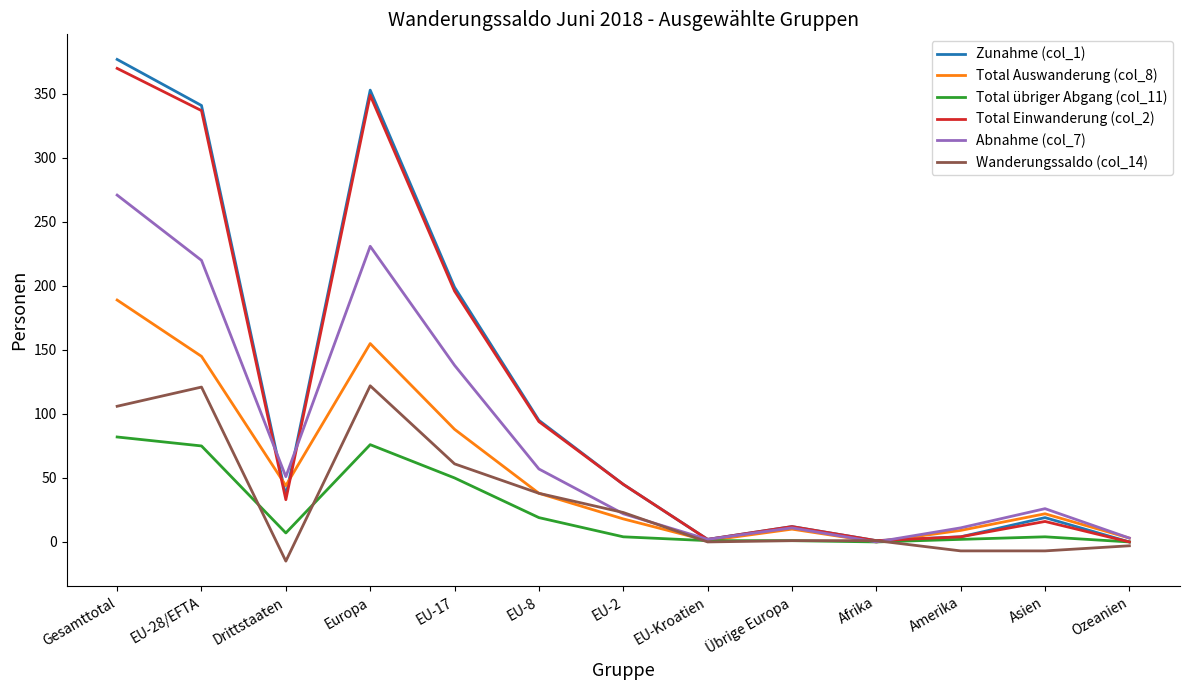

Count the number of data series in this chart.

6